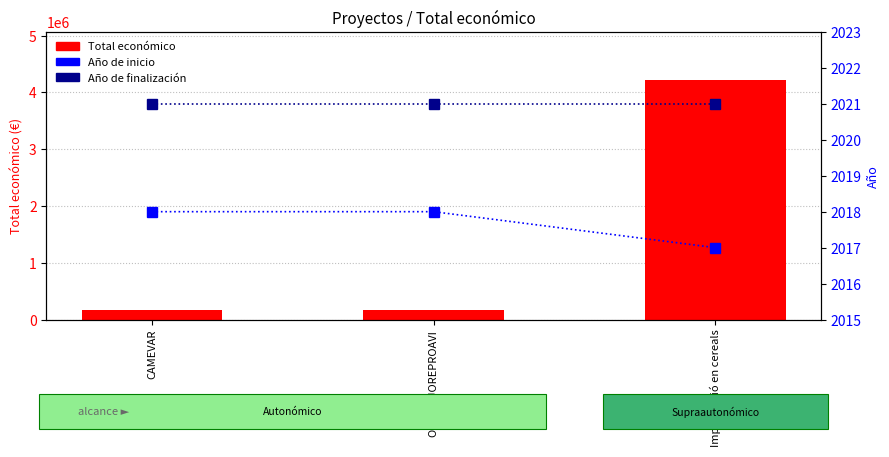

What is the sum of the Total económico values at OPTIMEJOREPROAVI and Implantació en cereals?

4387425